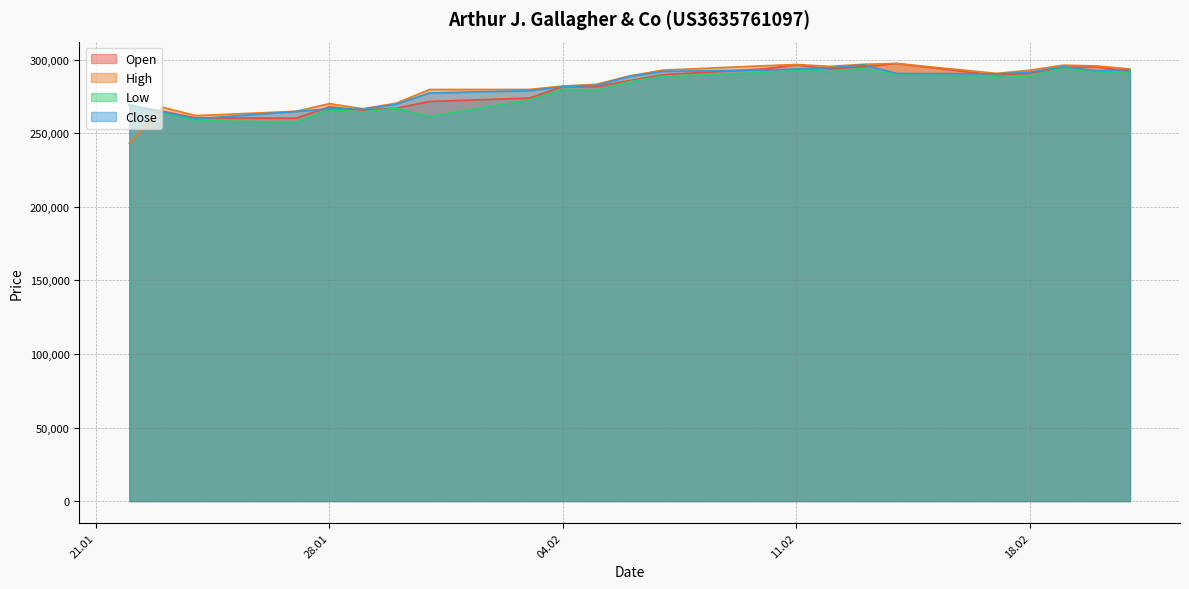

The value of High at 20.02.2025 is 295793. True or false?

True